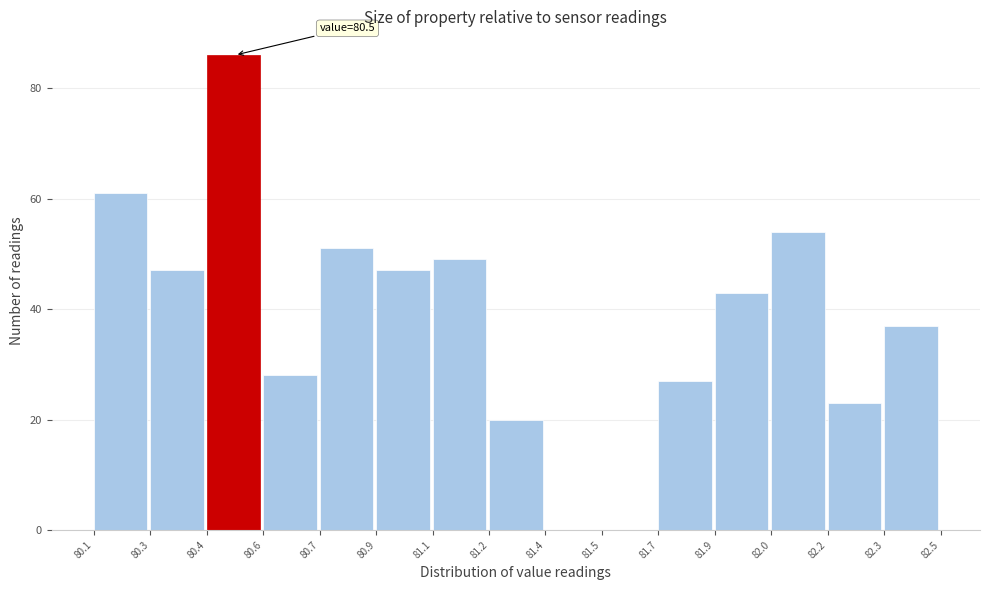

Reading right to left, what are all the values shown in this chart?

82.3=37	82.2=23	82.0=54	81.9=43	81.7=27	81.5=0	81.4=0	81.2=20	81.1=49	80.9=47	80.7=51	80.6=28	80.4=86	80.3=47	80.1=61